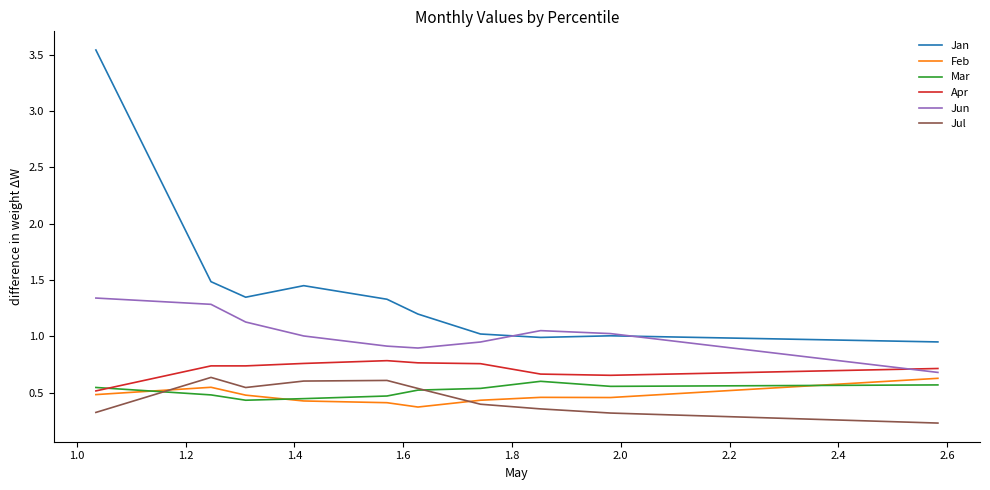

What is the difference between the maximum and minimum values in the Feb series?

0.3